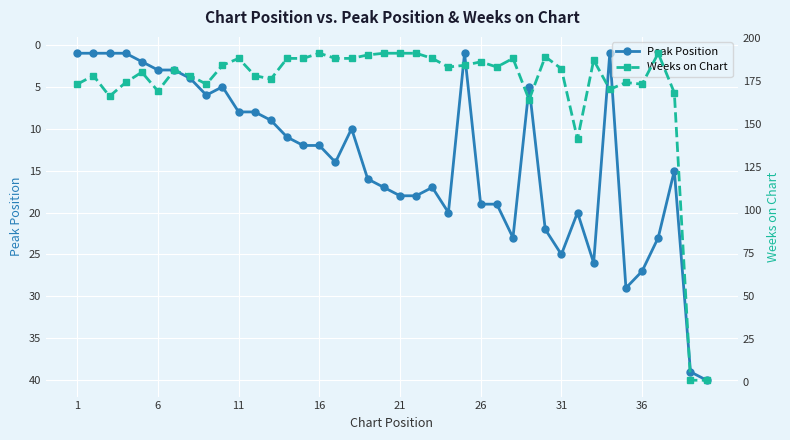

Reading right to left, extract all data points from this chart.

Peak Position: 40	39	15	23	27	29	1	26	20	25	22	5	23	19	19	1	20	17	18	18	17	16	10	14	12	12	11	9	8	8	5	6	4	3	3	2	1	1	1	1
Weeks on Chart: 1	1	168	191	173	174	170	187	141	182	189	164	188	183	186	184	183	188	191	191	191	190	188	188	191	188	188	176	178	188	184	173	178	181	169	180	174	166	178	173